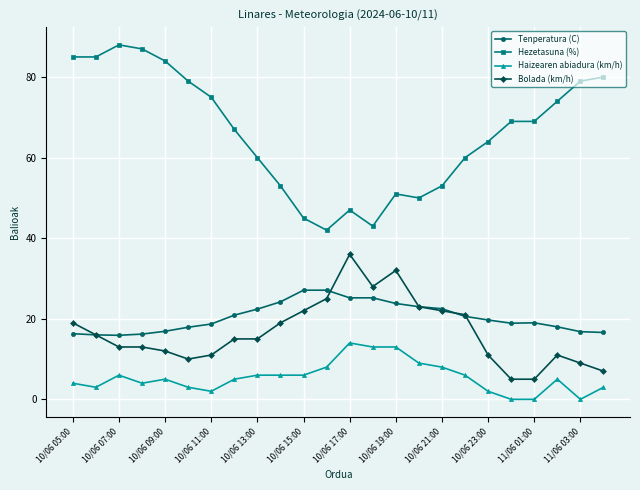

How many distinct data groups are displayed?

4